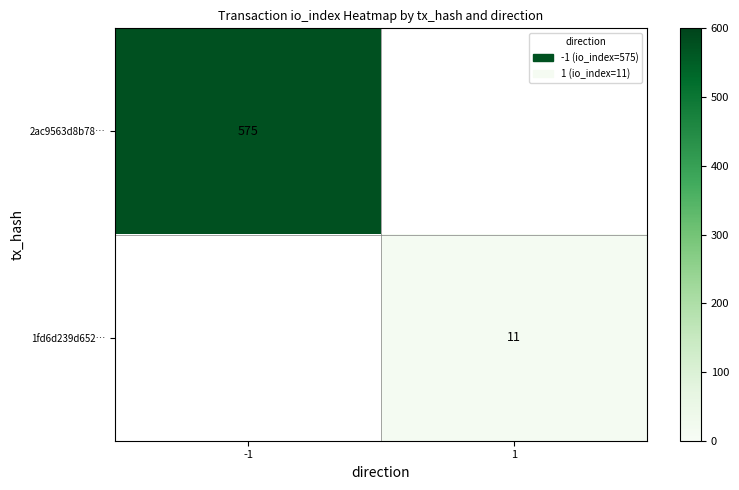

Is it true that 2ac9563d8b78… equals 575 at -1?

True